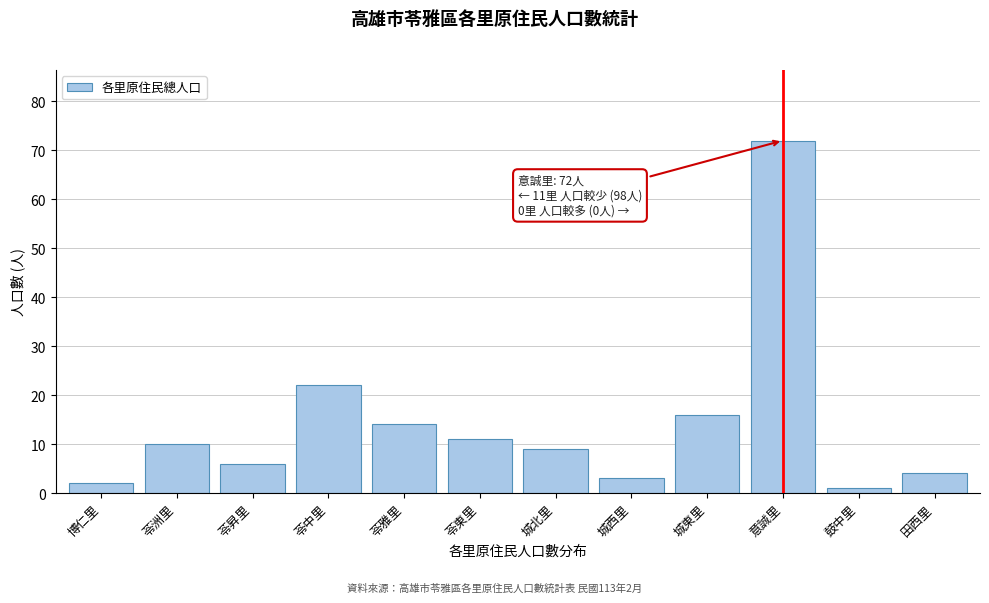

Reading left to right, list all the values displayed in this chart.

博仁里=2	苓洲里=10	苓昇里=6	苓中里=22	苓雅里=14	苓東里=11	城北里=9	城西里=3	城東里=16	意誠里=72	鼓中里=1	田西里=4